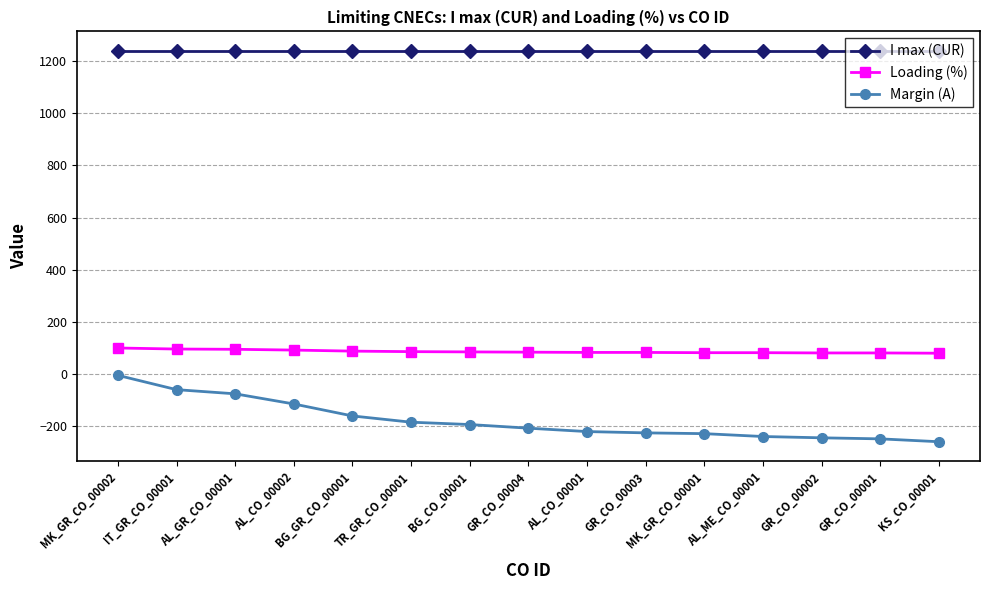

What is the difference between the maximum and minimum values in the Loading (%) series?

20